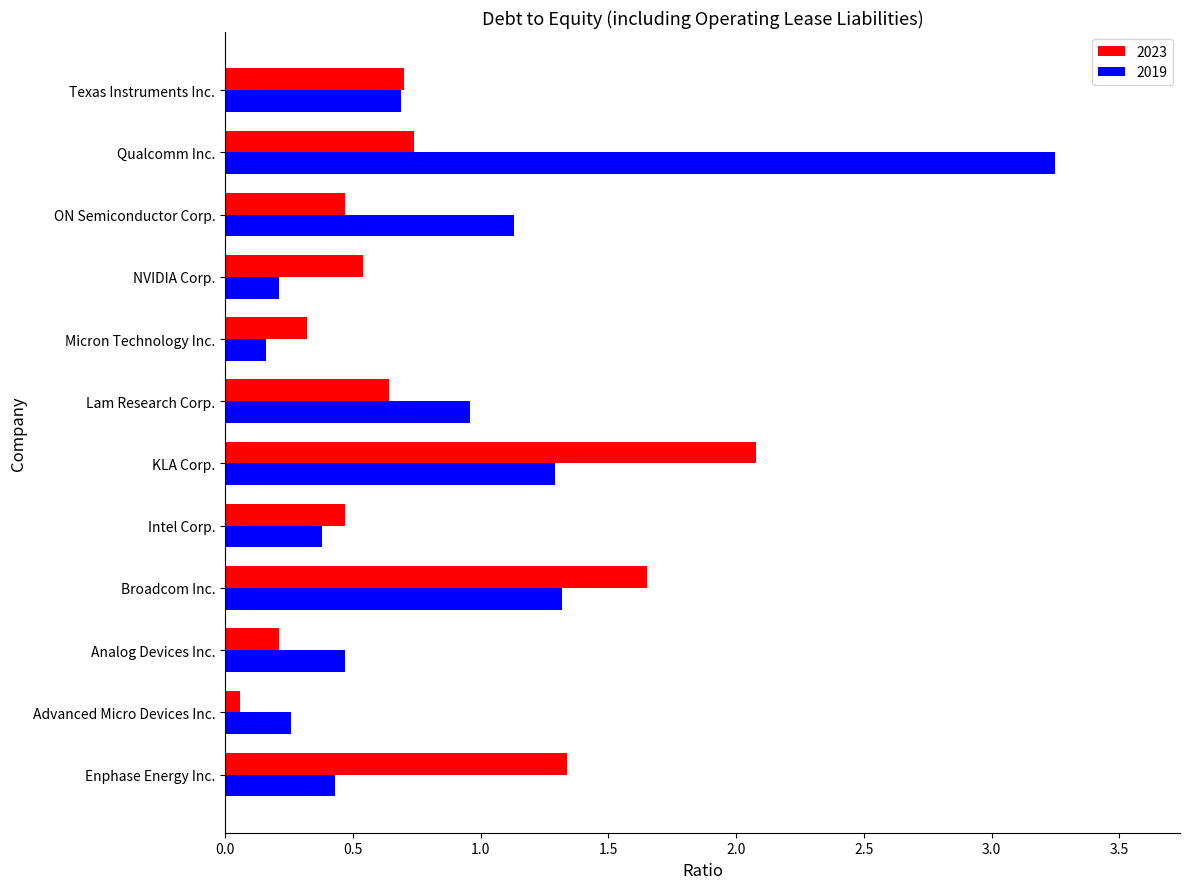

What are all the series names shown in the legend?

2023, 2019